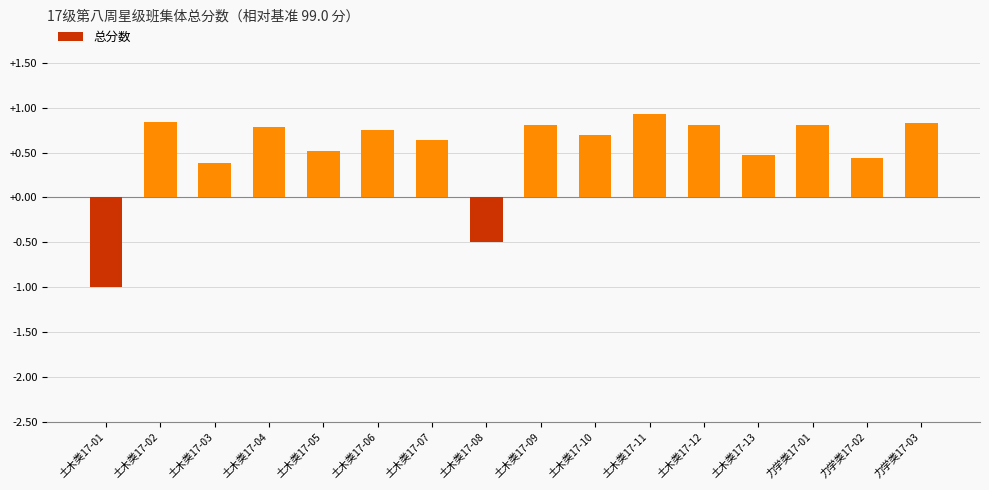

What is the difference between the maximum and minimum values?

1.9